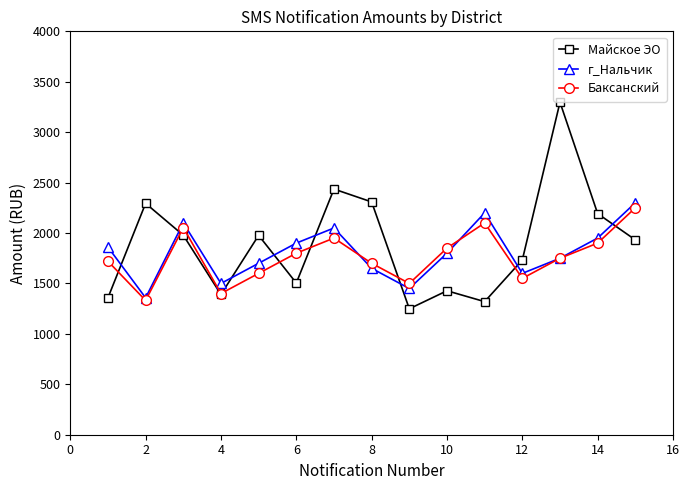

What is the maximum value for Баксанский?

2250.0